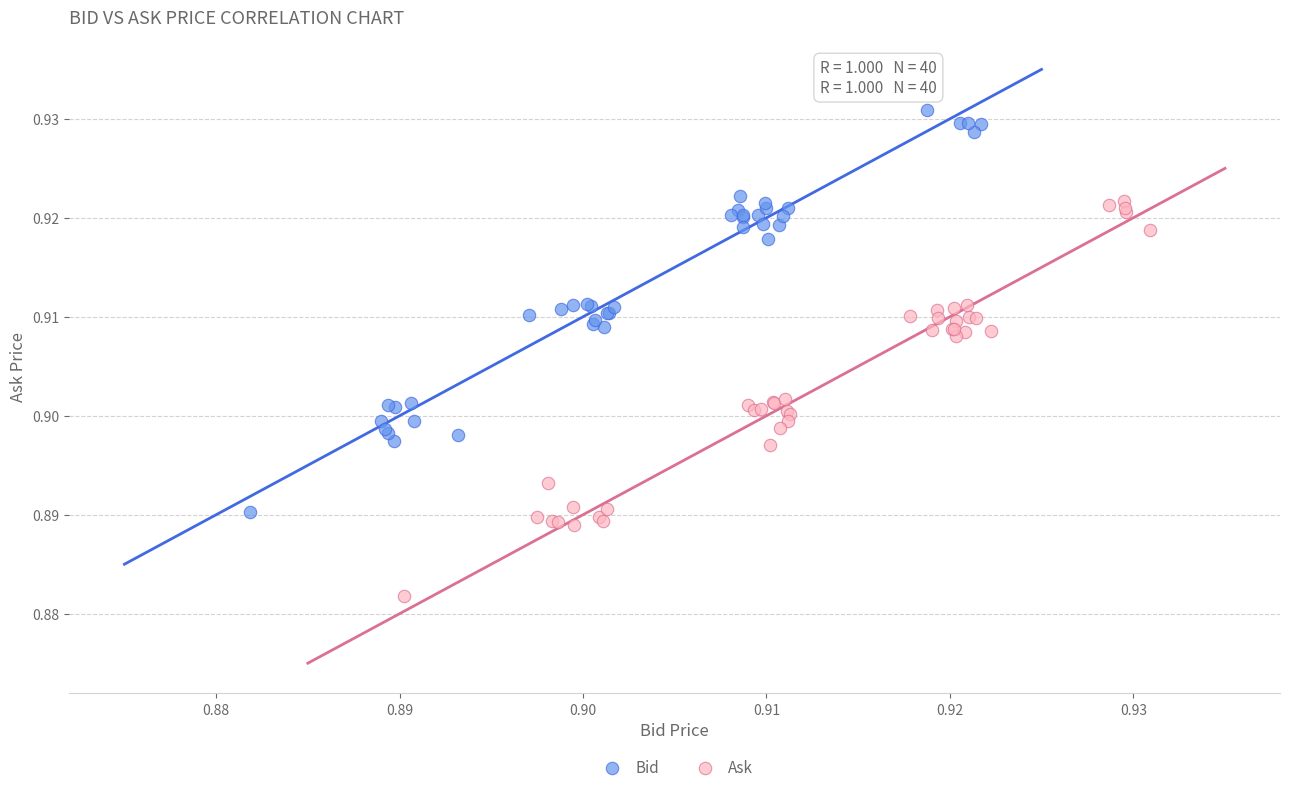

Which series reaches the maximum Y coordinate?

Bid